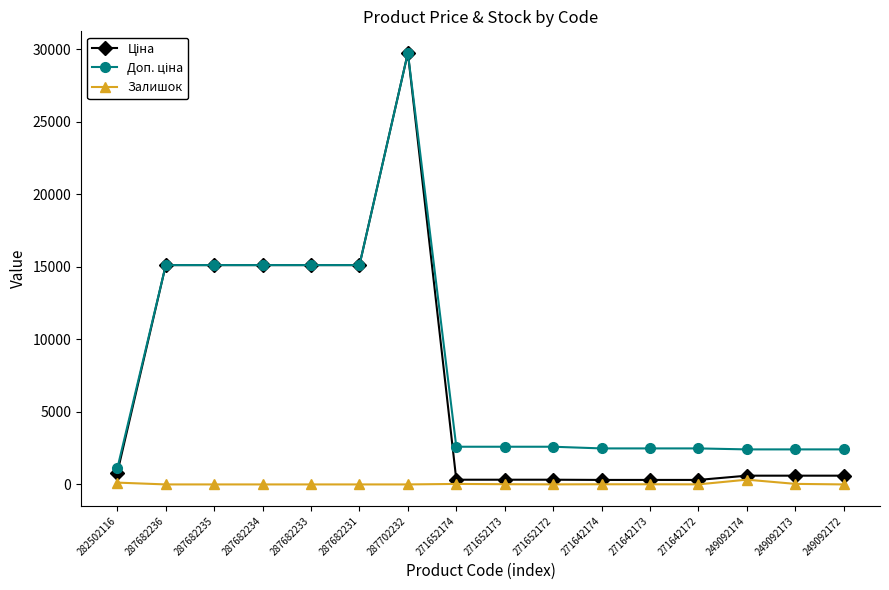

At which category is the sum across all series the highest?

287702232